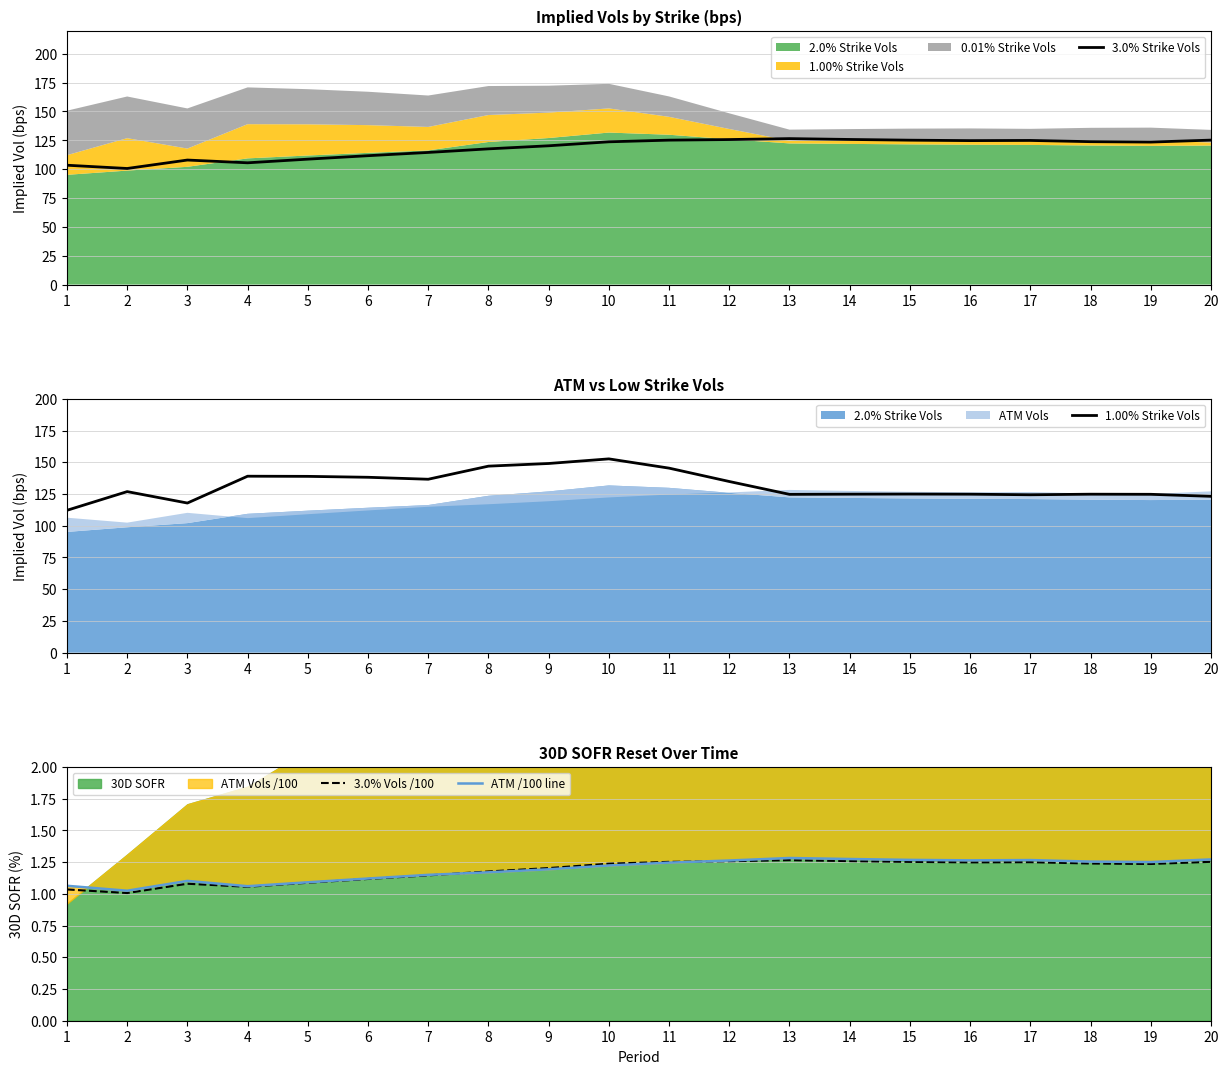

Which label corresponds to the smallest value in the chart?

2